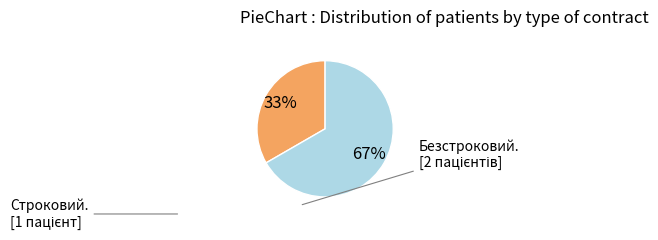

Does any single category account for the majority?

Yes